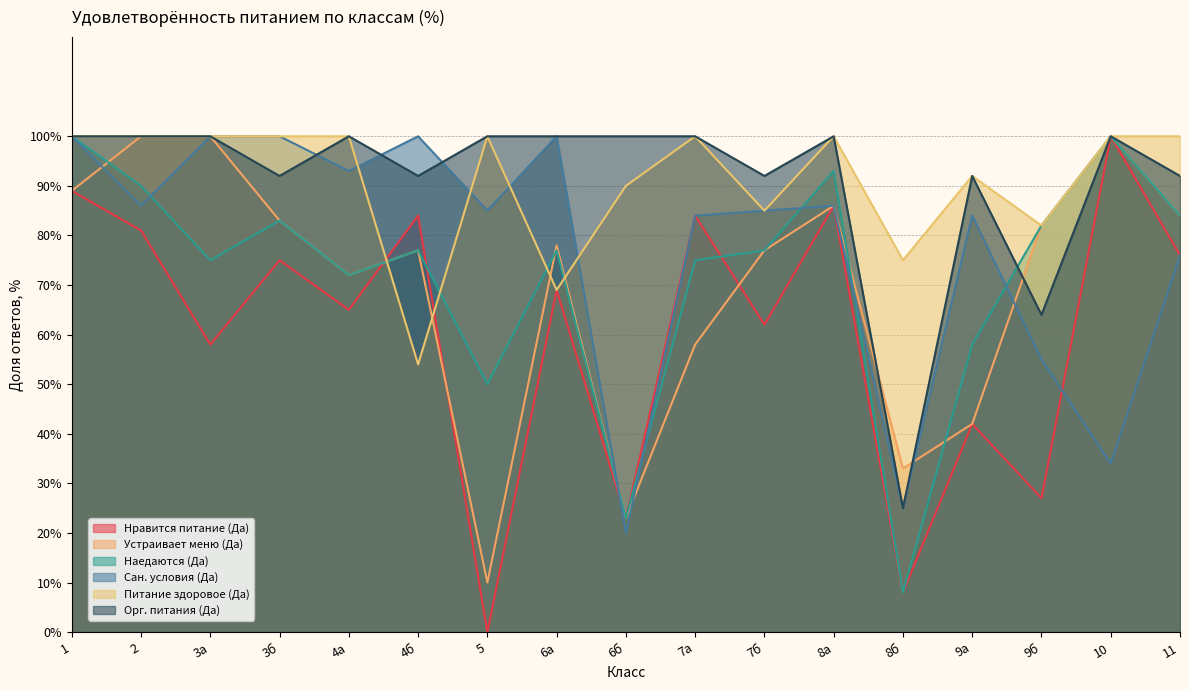

Which series ends up on top after the final intersection of Устраивает меню (Да) and Сан. условия (Да)?

Устраивает меню (Да)